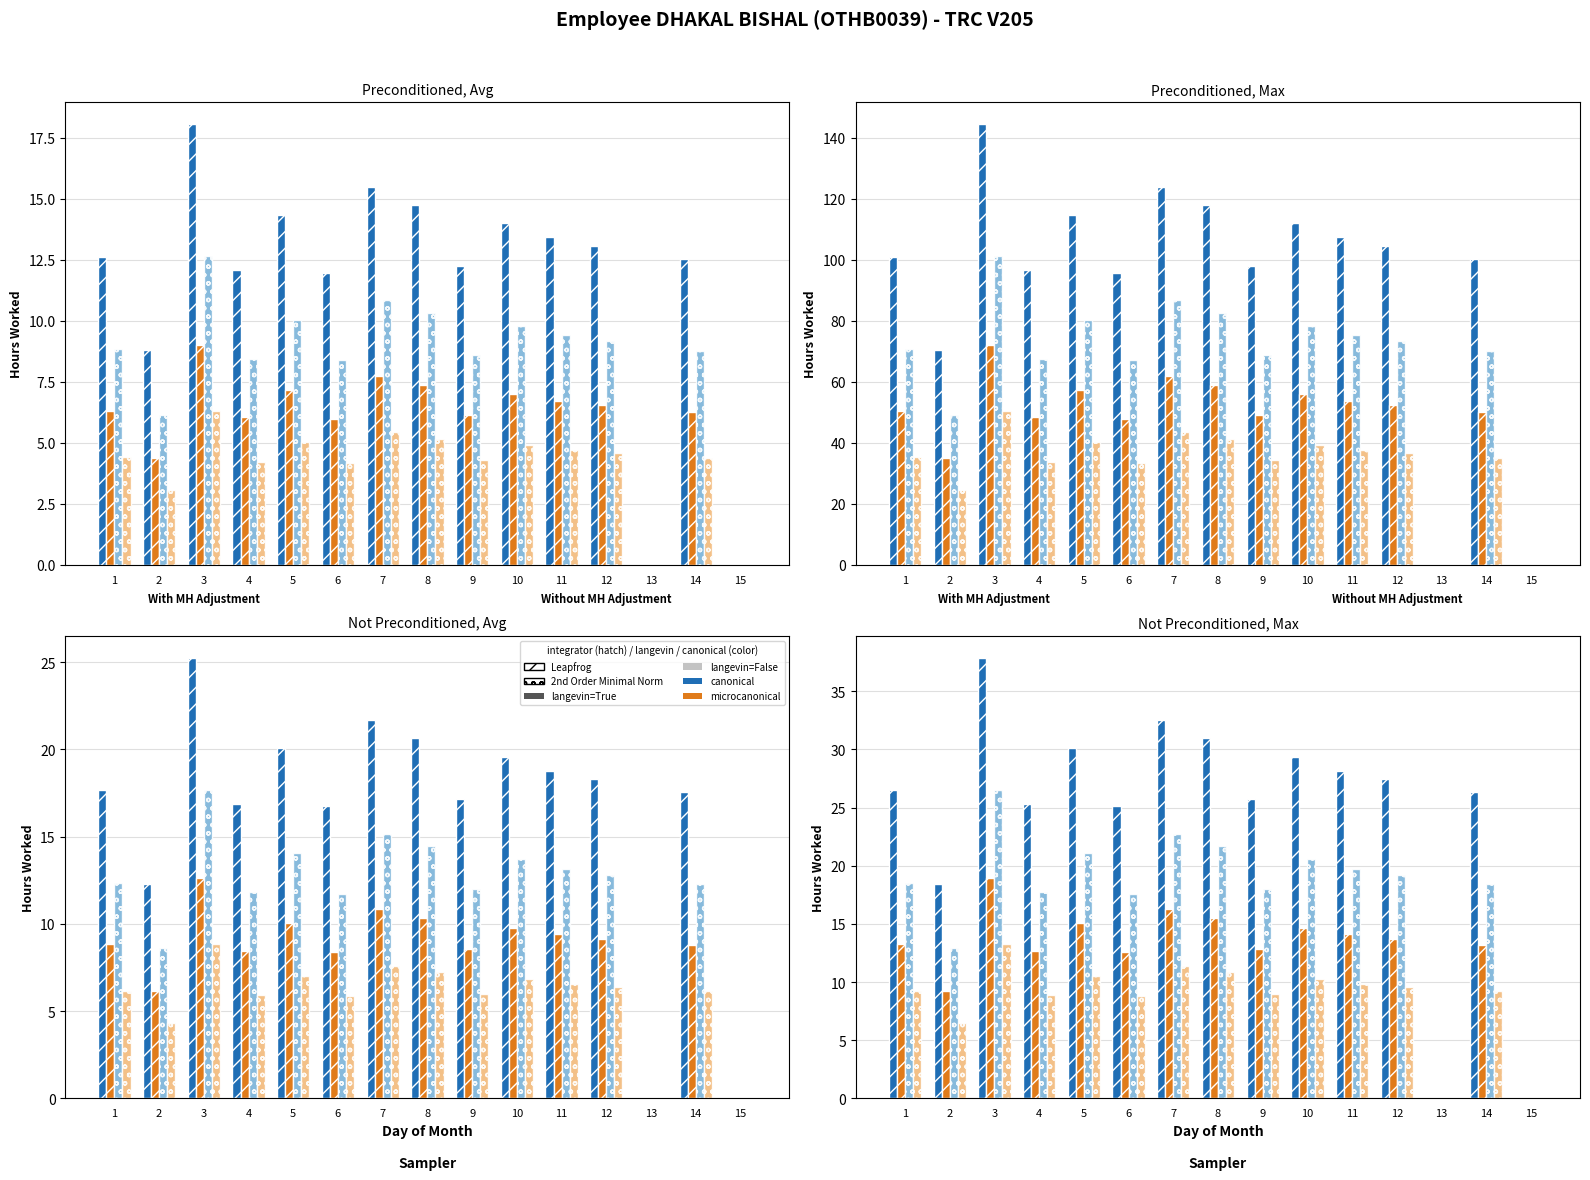

What is the sum of all Leapfrog, langevin=True, microcanonical values?

182.0